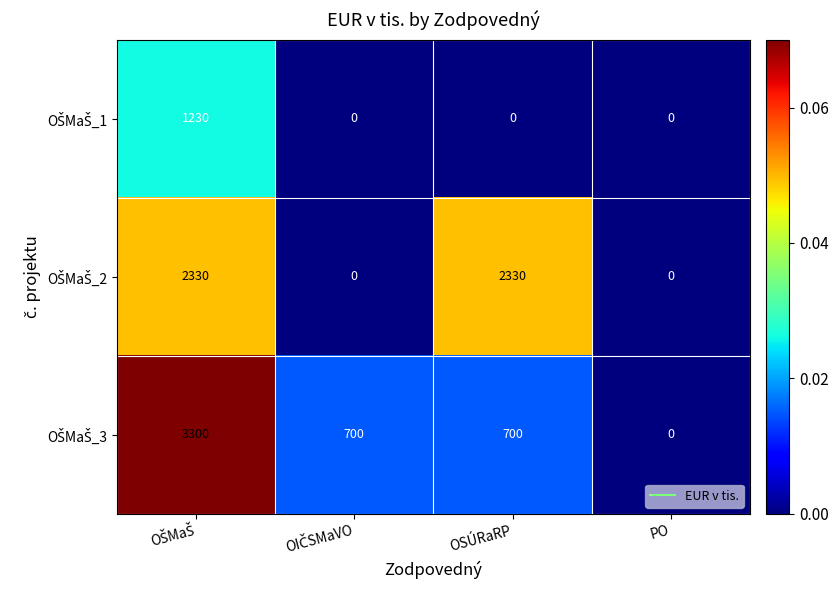

What is the greatest value displayed?

3300